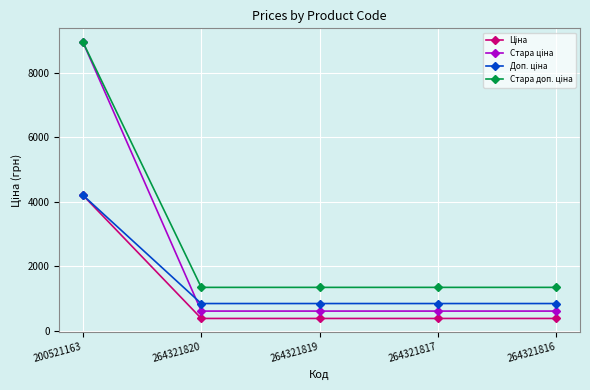

What is the greatest value displayed?

8946.3